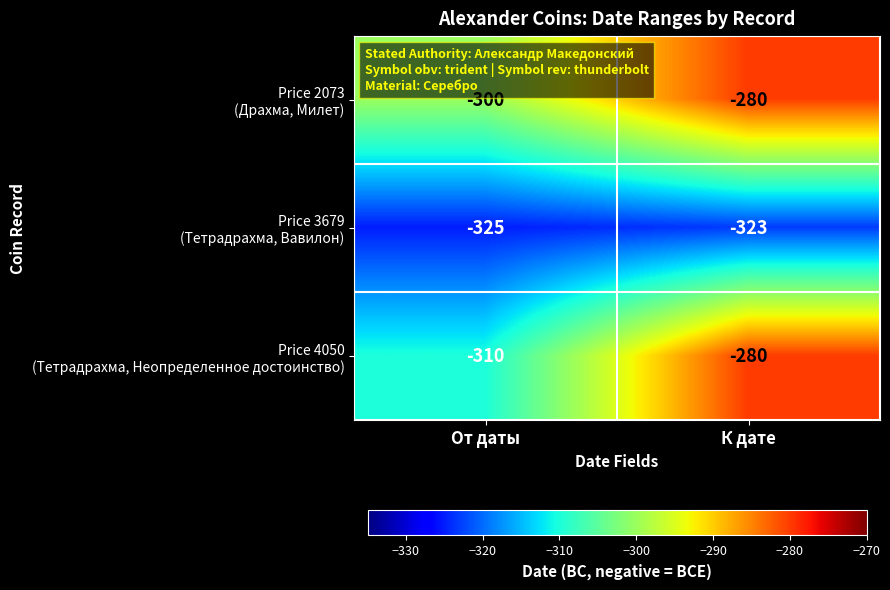

At which category is the sum across all series the highest?

К дате